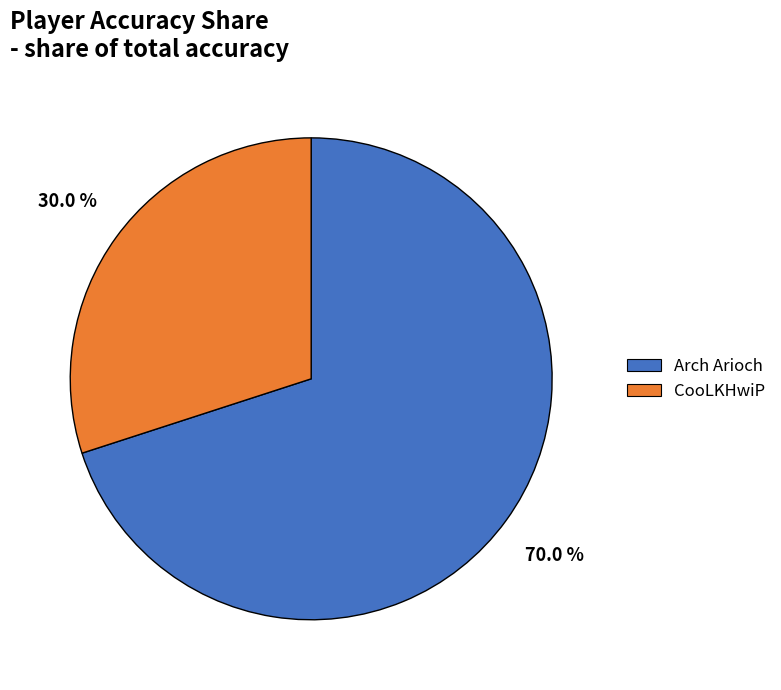

To the nearest percent, what percentage of the pie is Arch Arioch?

70%